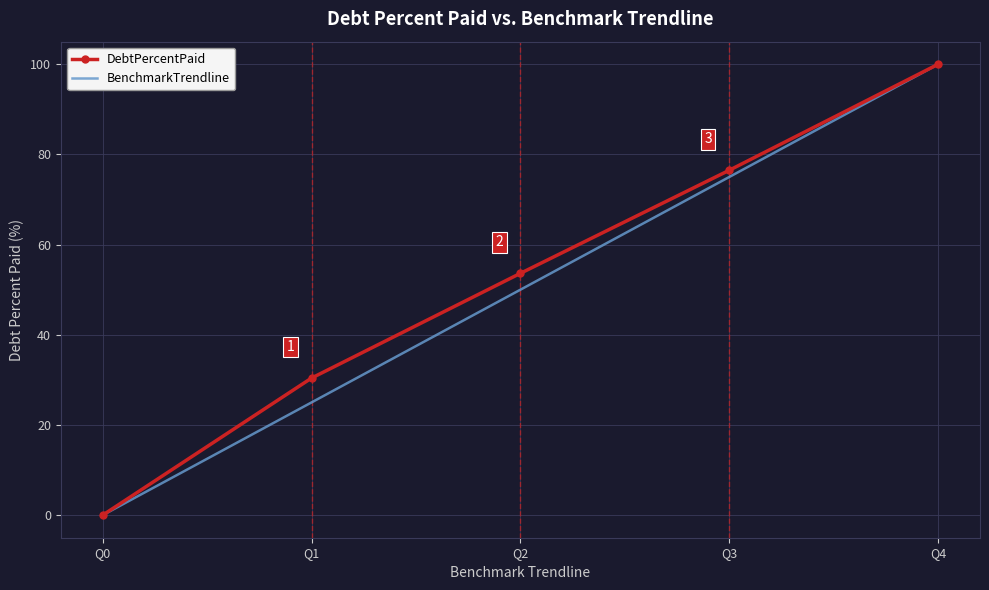

Reading left to right, transcribe all the data shown in this chart.

DebtPercentPaid: Q0=0.0	Q1=30.4	Q2=53.6	Q3=76.5	Q4=100.0
BenchmarkTrendline: Q0=0.0	Q1=25.0	Q2=50.0	Q3=75.0	Q4=100.0